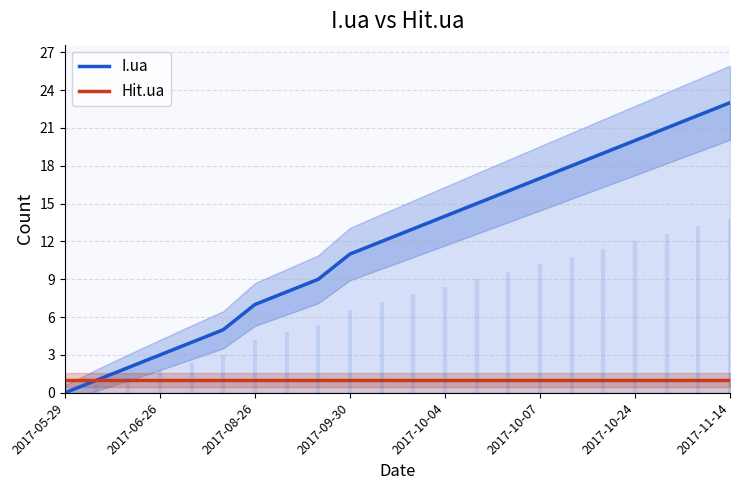

The I.ua series shows 21 at 2017-10-04. True or false?

False